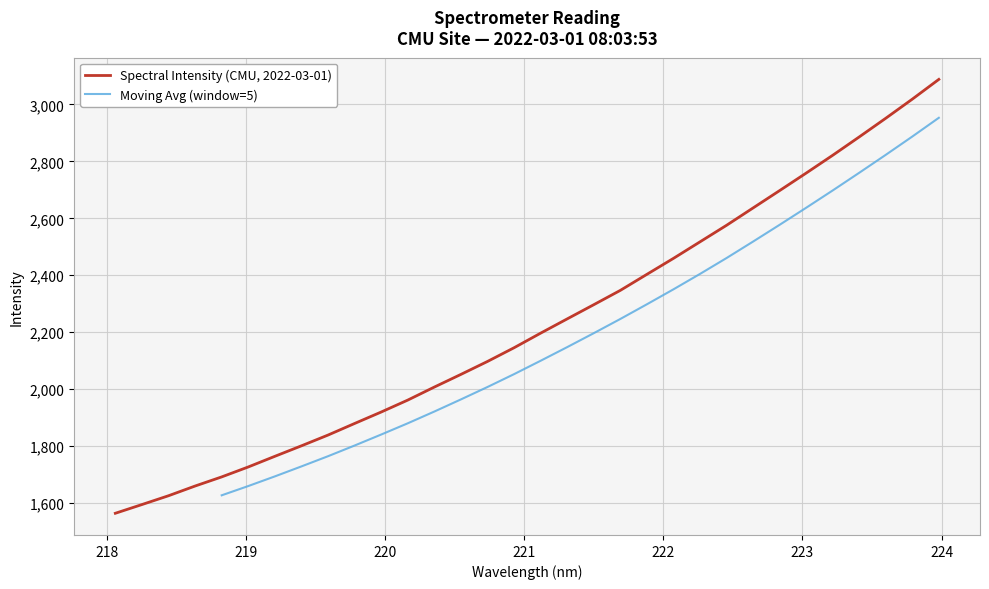

Which has a higher value, 222.4538 or 221.1174?

222.4538